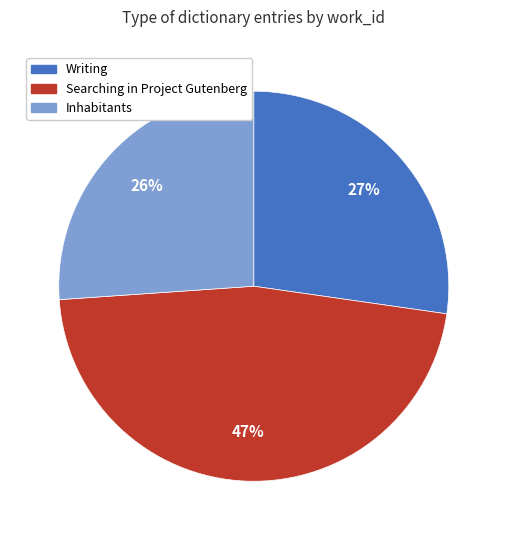

How many segments does this pie chart have?

3